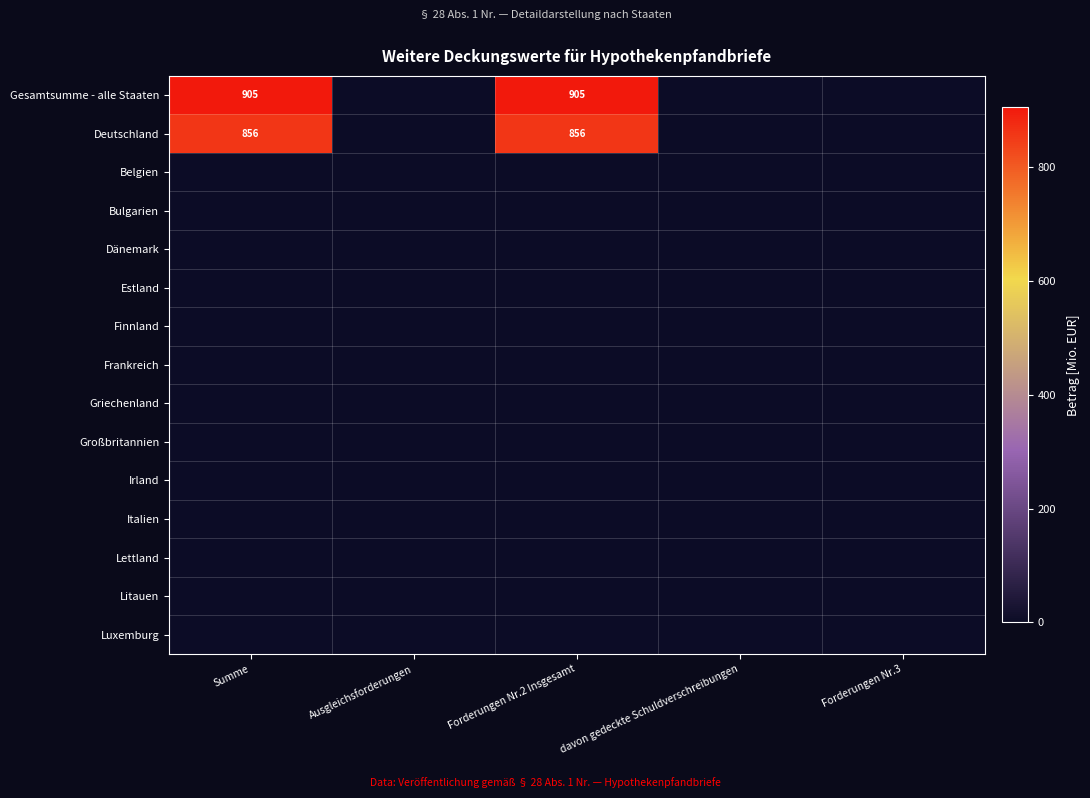

What is the sum of the Deutschland values at Forderungen Nr.2 Insgesamt and Summe?

1712